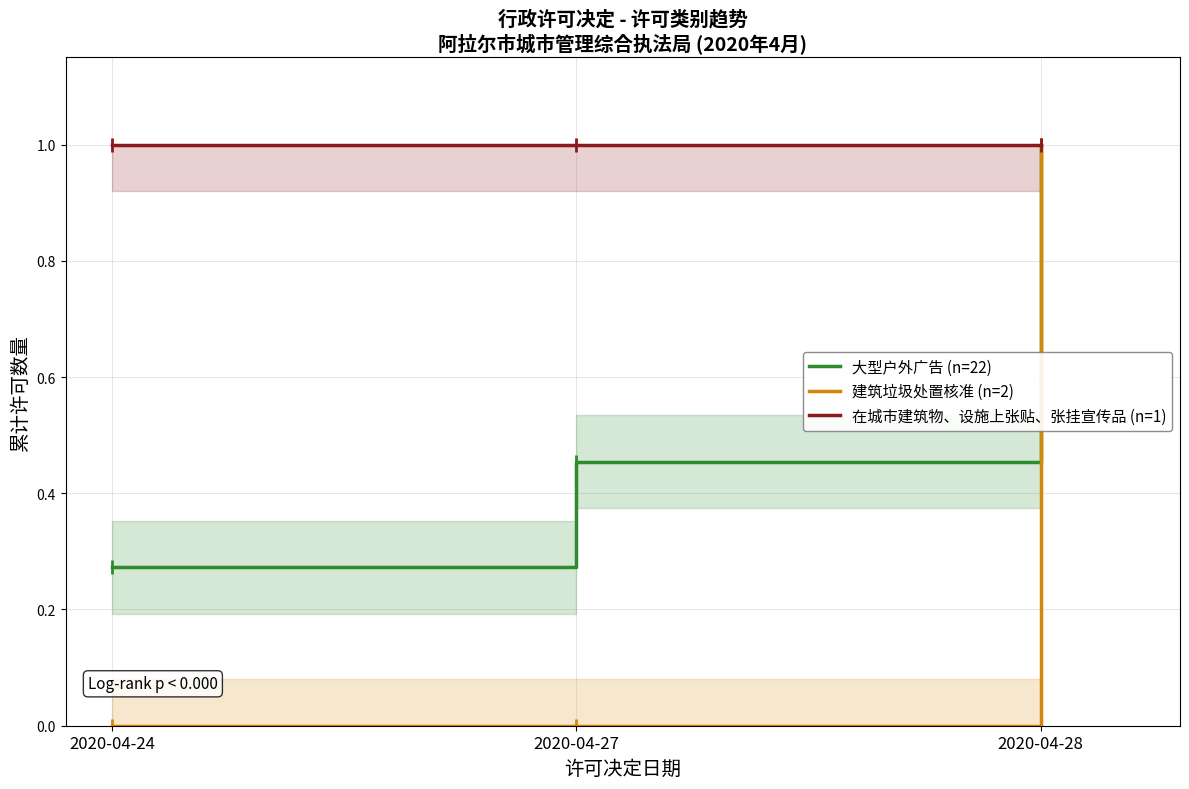

What are all the series names shown in the legend?

大型户外广告 (n=22), 建筑垃圾处置核准 (n=2), 在城市建筑物、设施上张贴、张挂宣传品 (n=1)